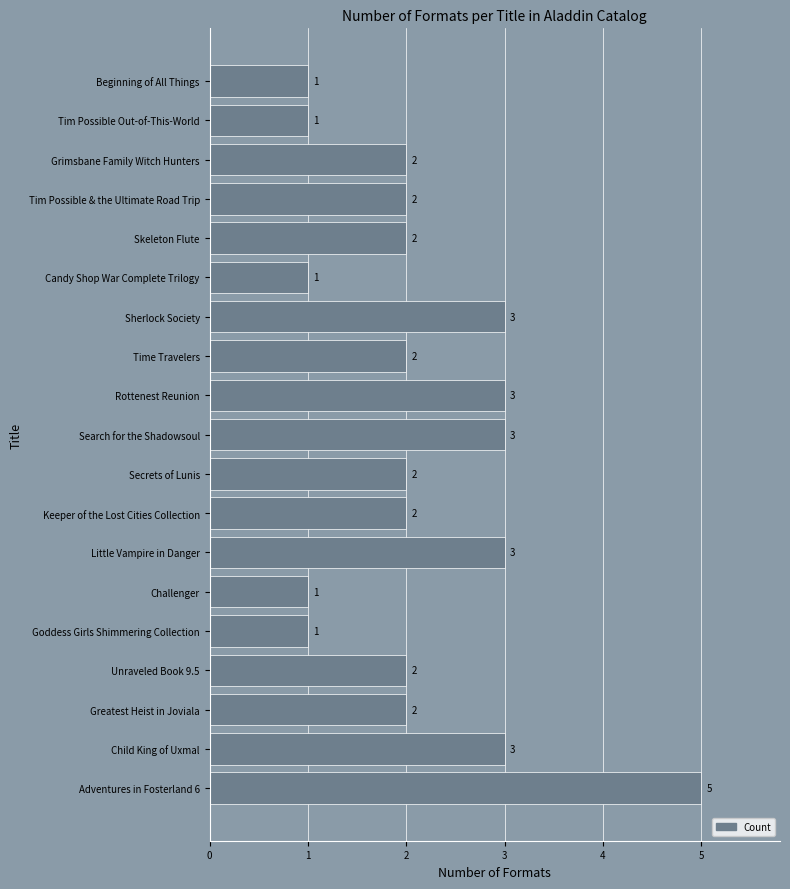

What is the minimum value shown in the chart?

1